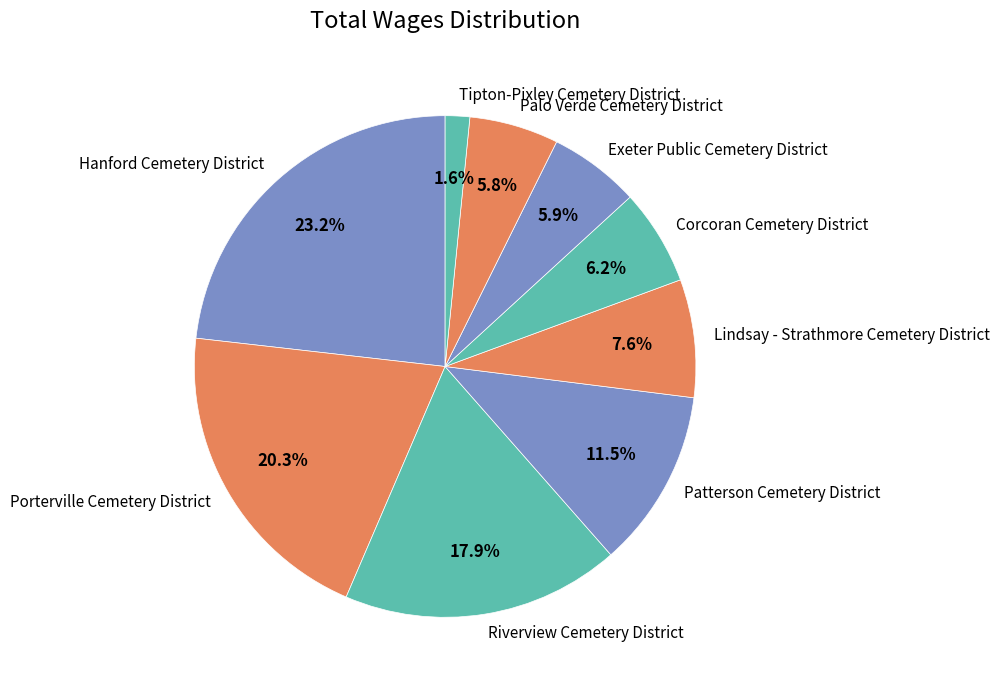

How many segments does this pie chart have?

9